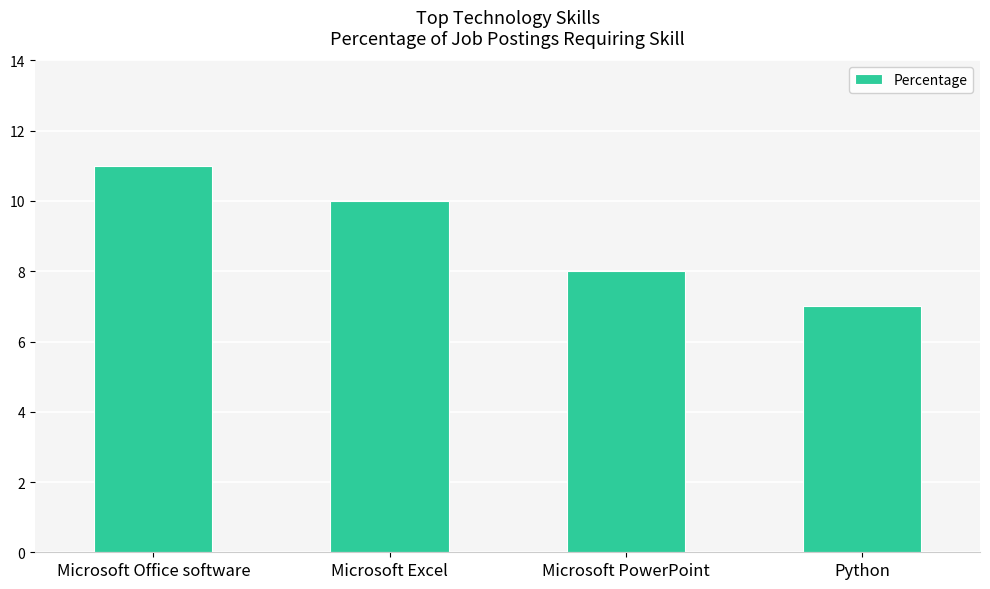

What is the approximate value at Microsoft PowerPoint?

8